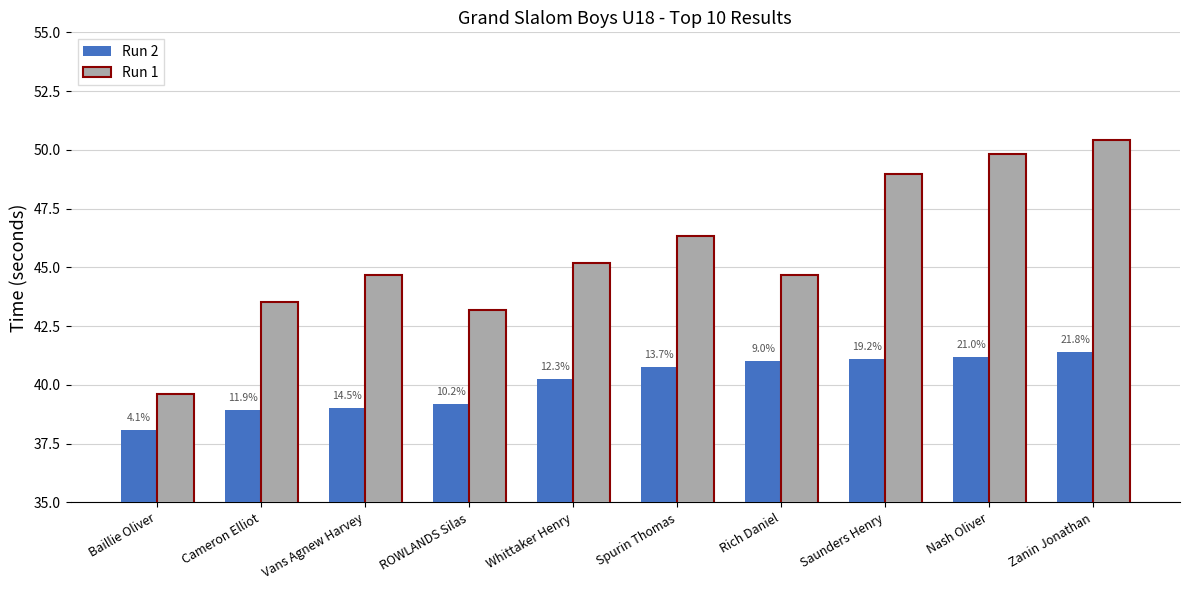

Does the chart contain stacked bars?

No